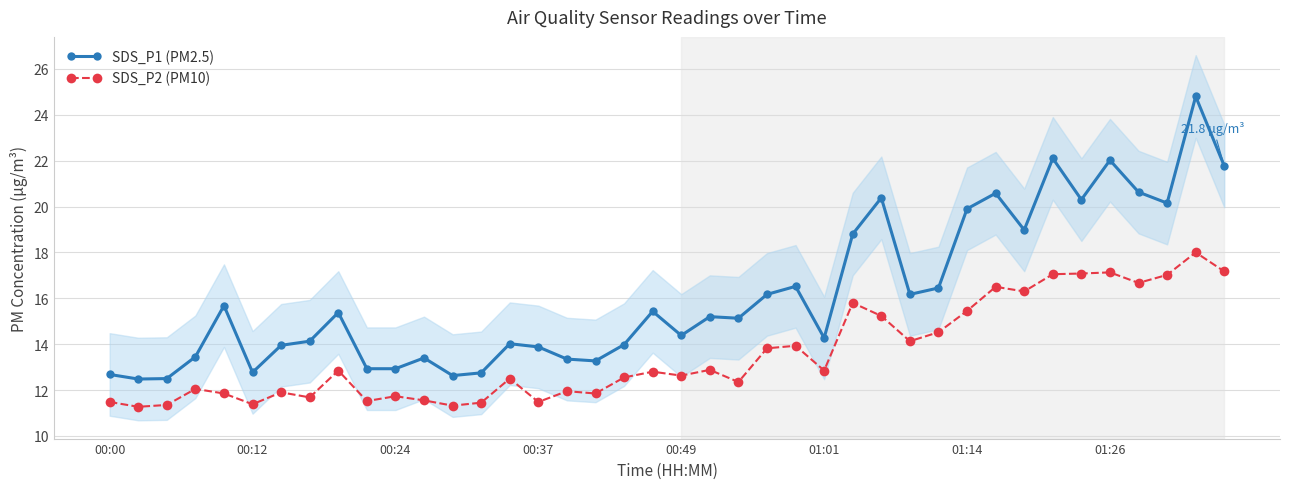

What is the smallest value displayed?

11.3